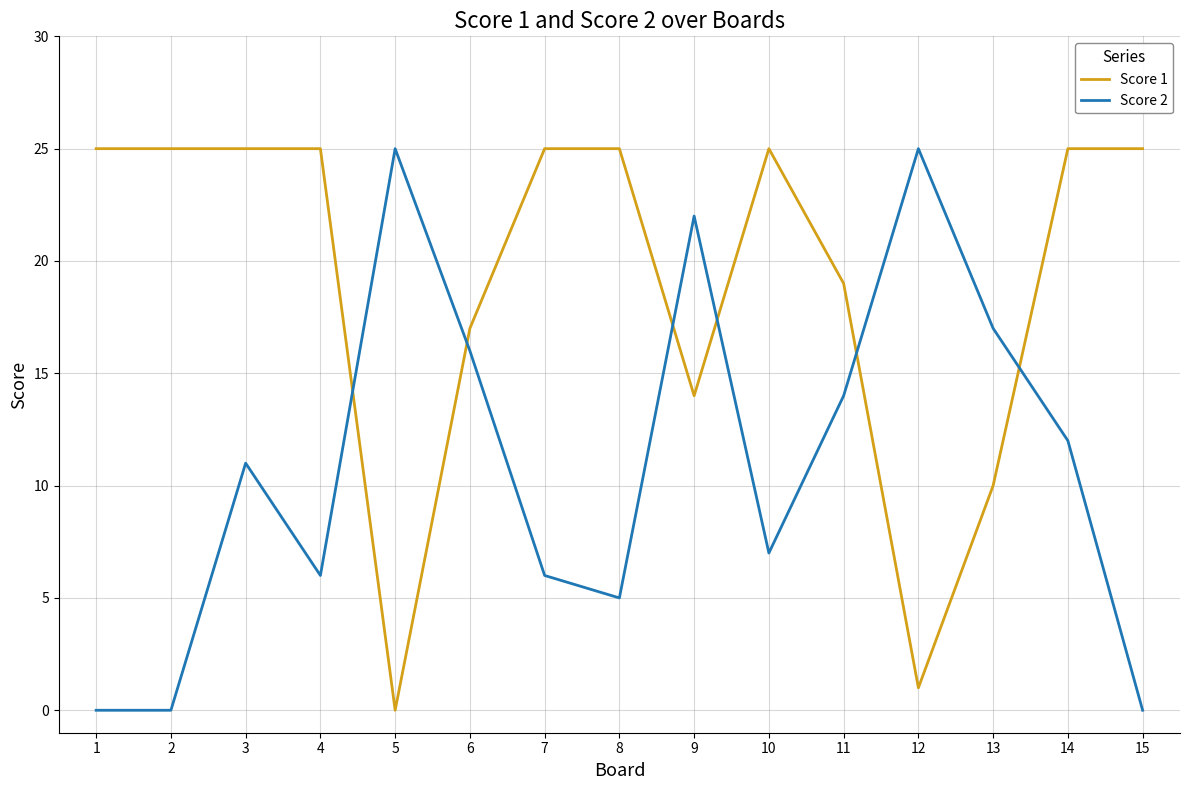

Where do Score 2 and Score 1 first cross each other?

4 and 5